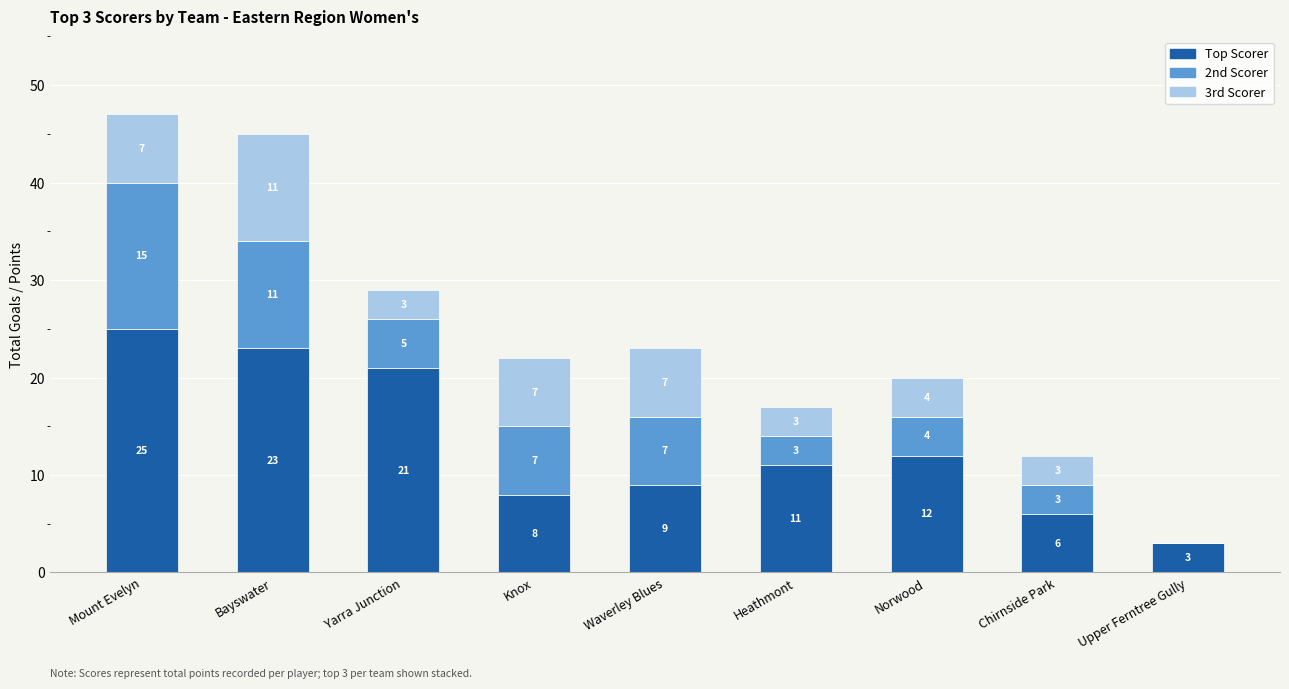

Are the bars horizontal?

No